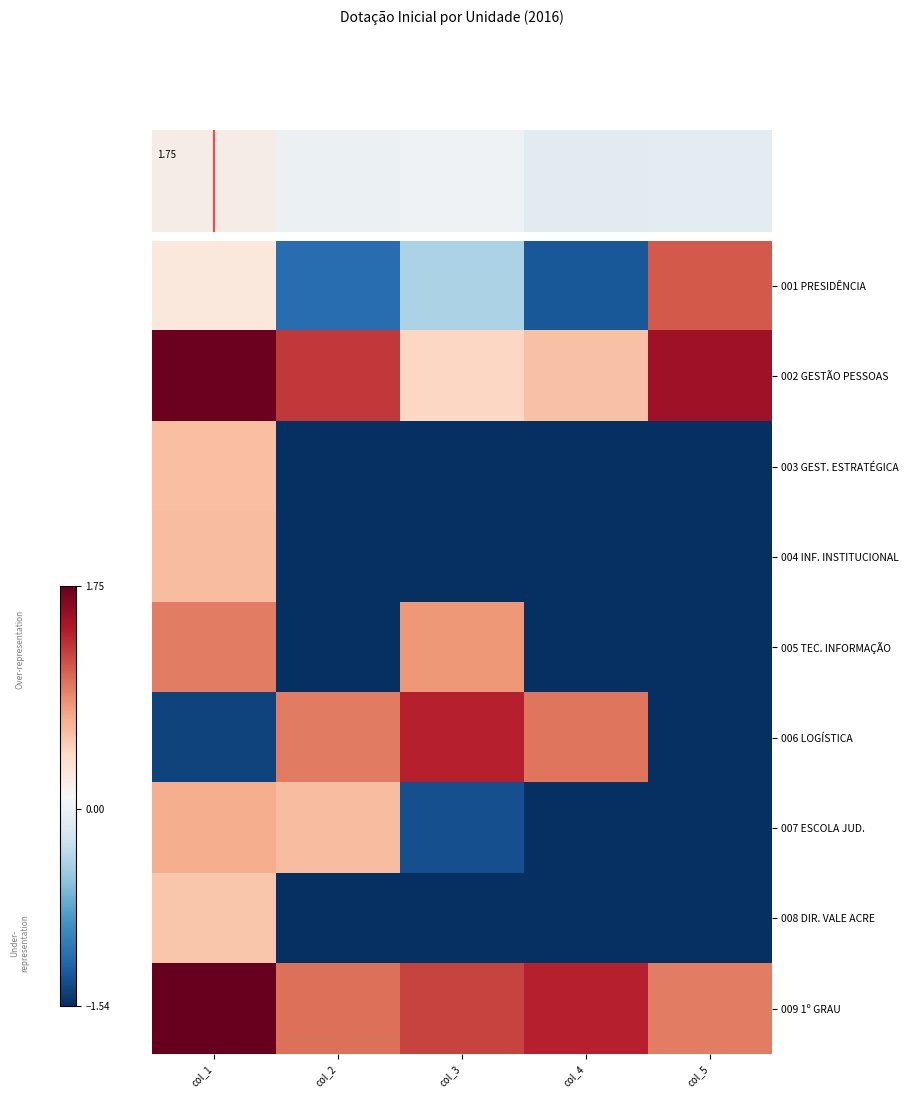

How many values in 008 DIR. VALE ACRE are above zero?

1